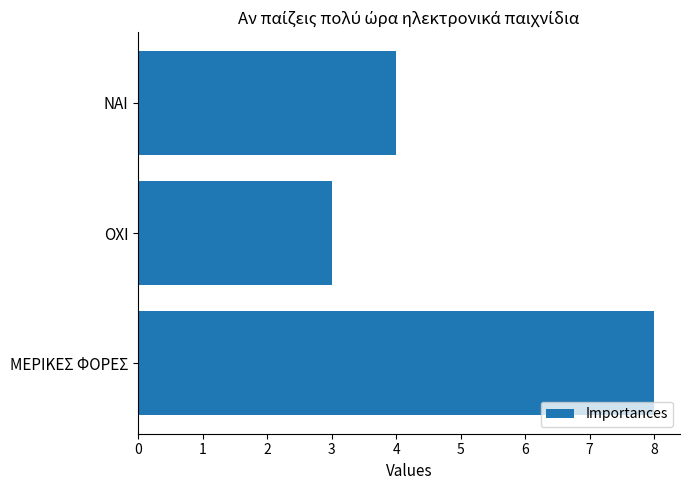

Which label corresponds to the largest value in the chart?

ΜΕΡΙΚΕΣ ΦΟΡΕΣ